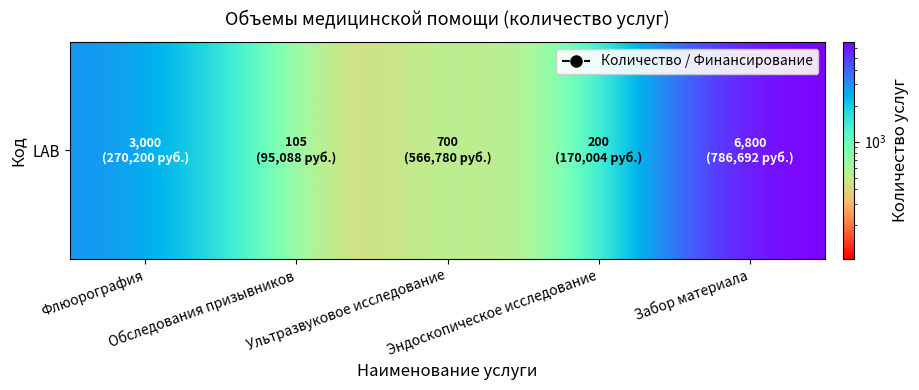

What is the difference between the values at Ультразвуковое исследование and Забор материала?

6100